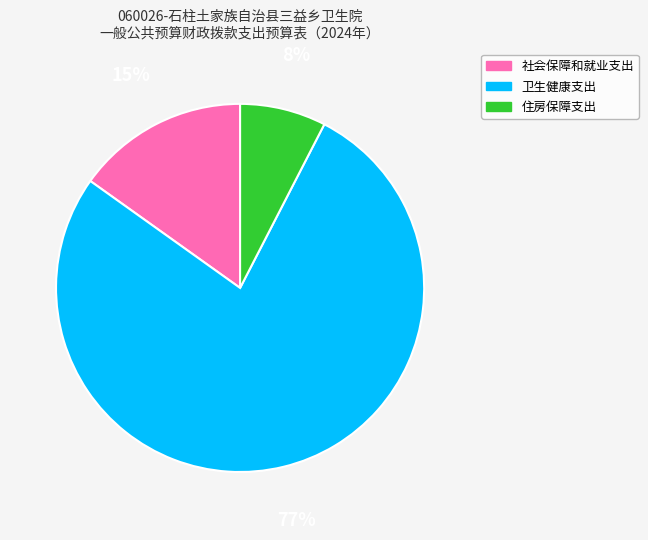

The 住房保障支出 slice represents 8% of the pie. True or false?

True